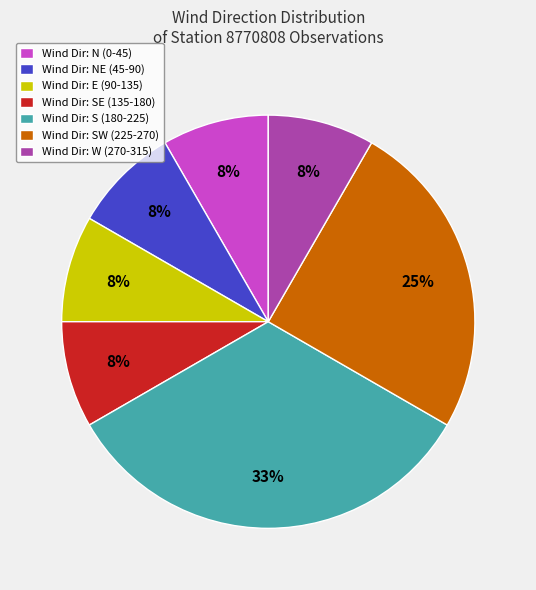

Is it true that Wind Dir: NE (45-90) is 8% of the pie?

True